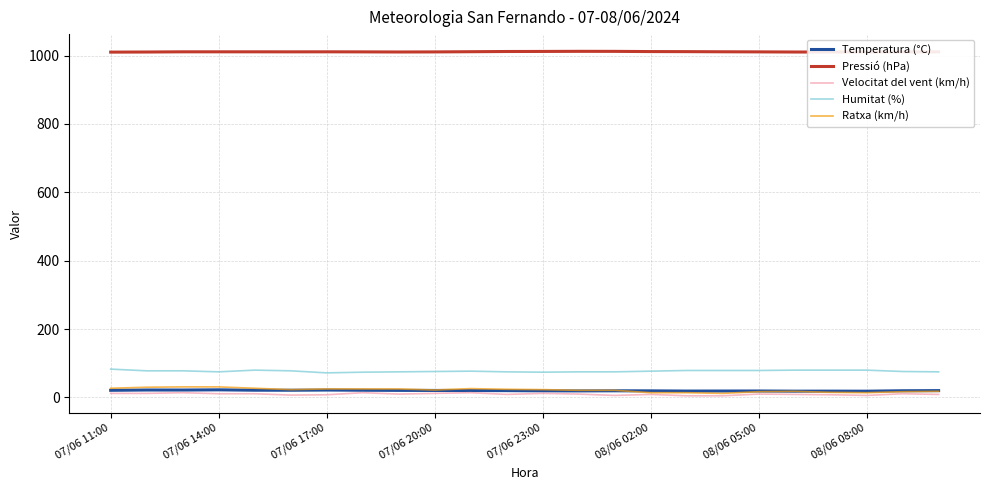

Which series has the largest total across all categories?

Pressió (hPa)